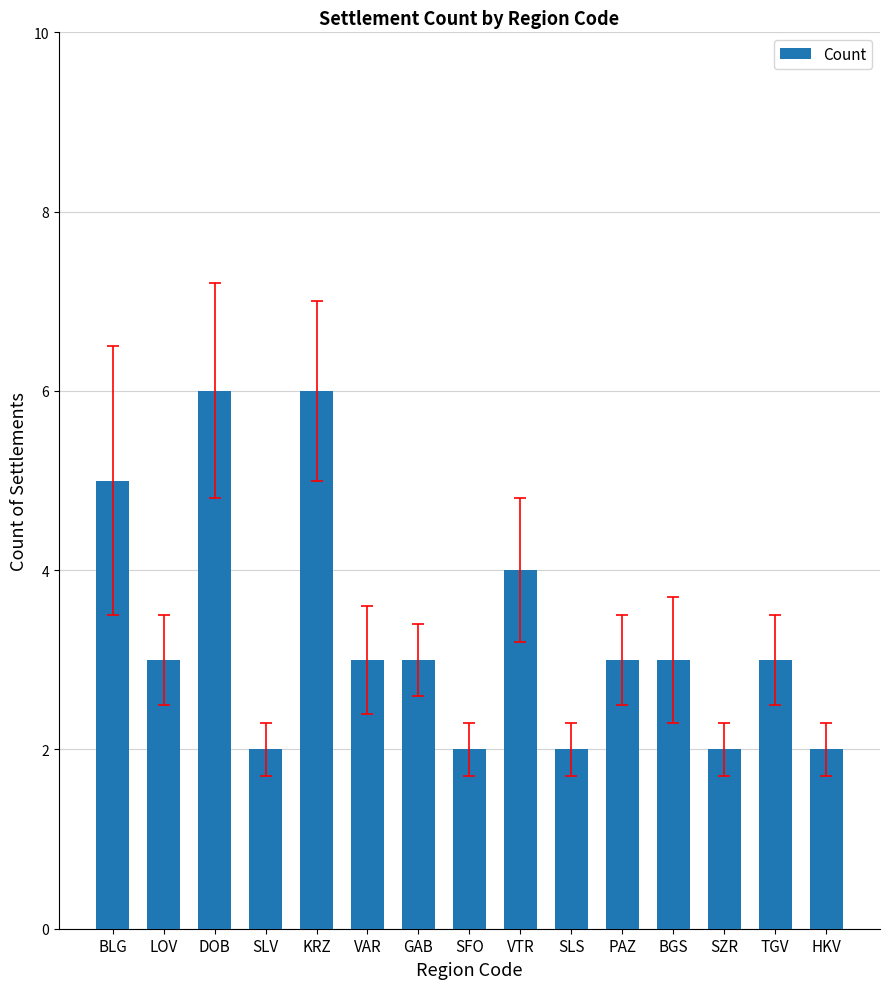

What is the change in value from KRZ to SZR?

-4